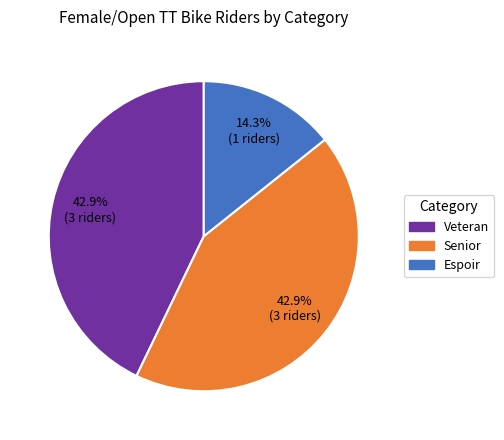

Count the number of slices in the pie.

3